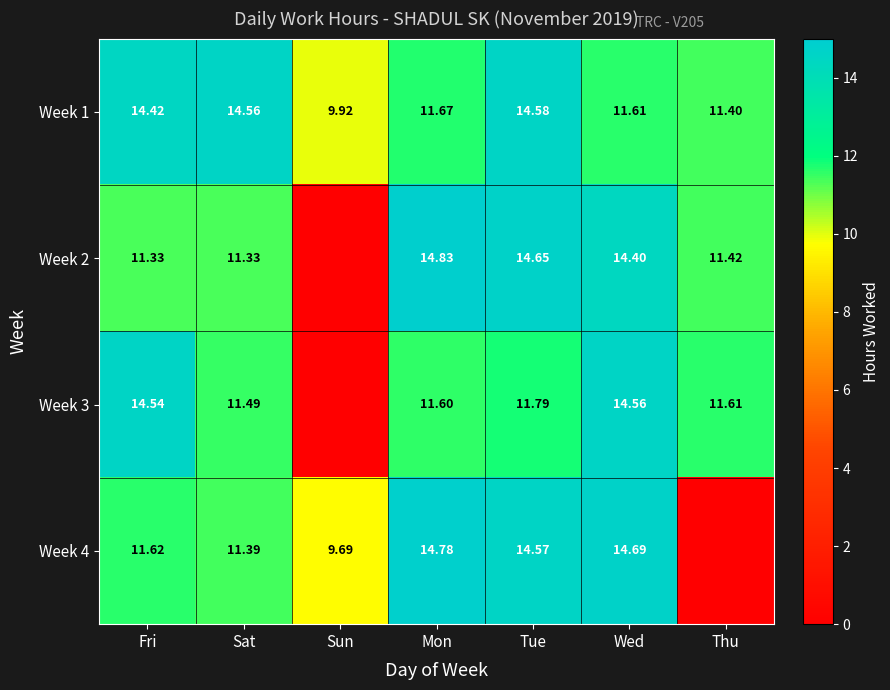

What is the sum of all Week 1 values?

88.2